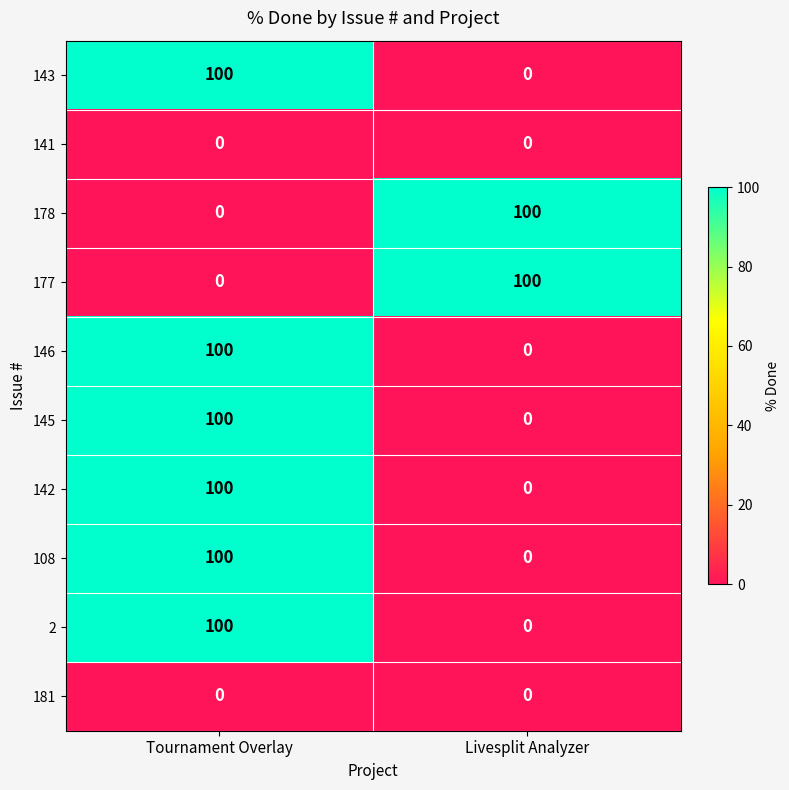

At how many categories does at least one series exceed 8?

2